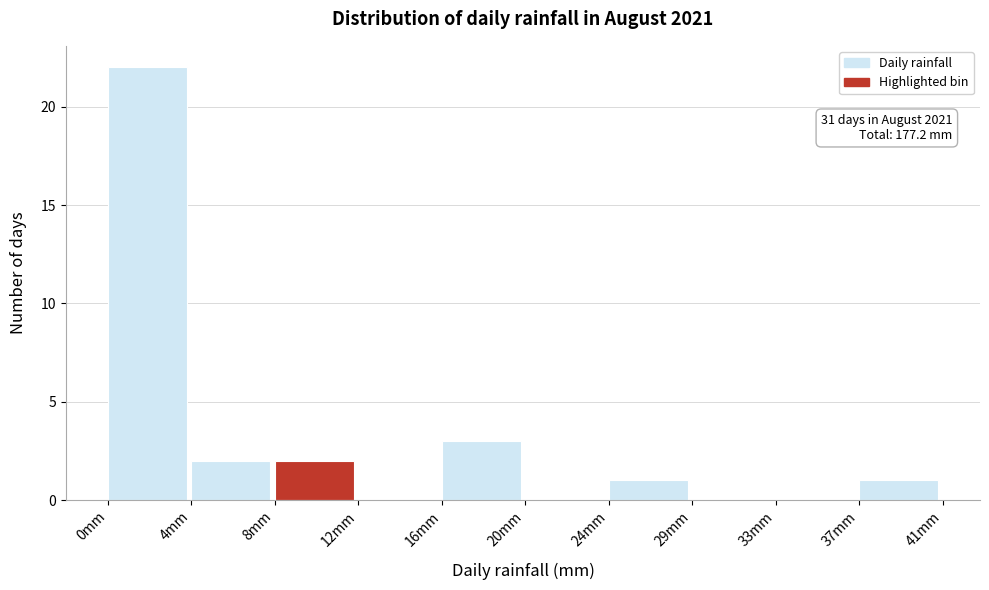

Reading left to right, list all the values displayed in this chart.

0mm=22	4mm=2	8mm=2	12mm=0	16mm=3	20mm=0	24mm=1	29mm=0	33mm=0	37mm=1